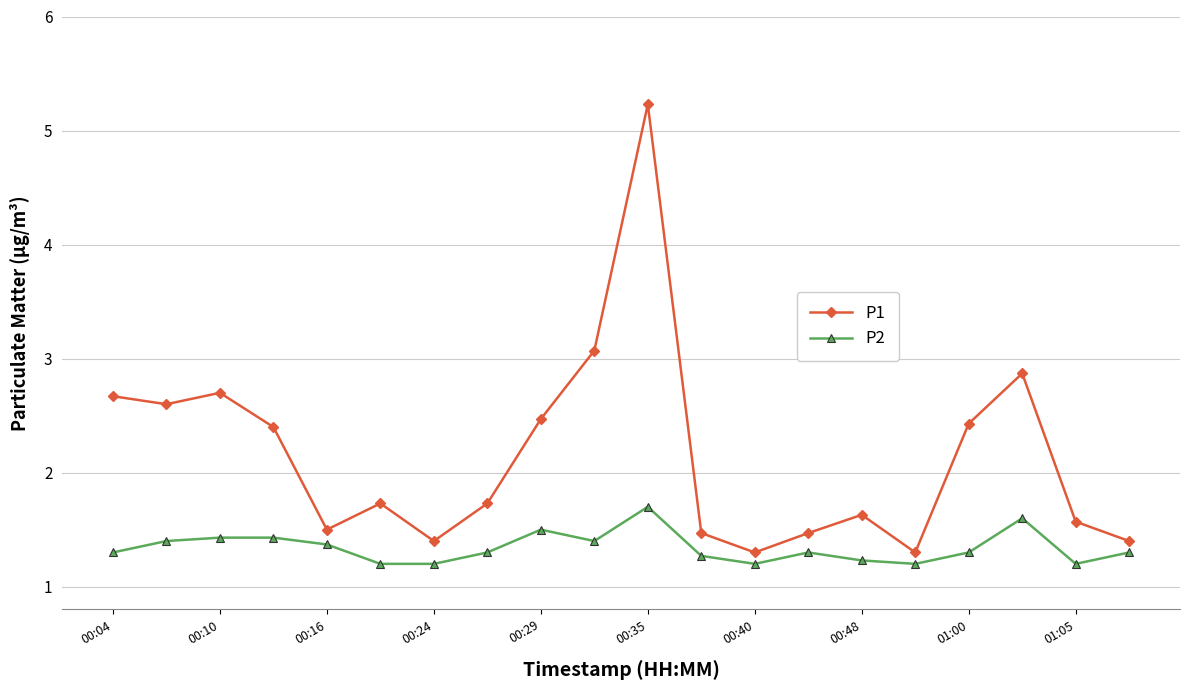

Count the number of categories in the chart.

20